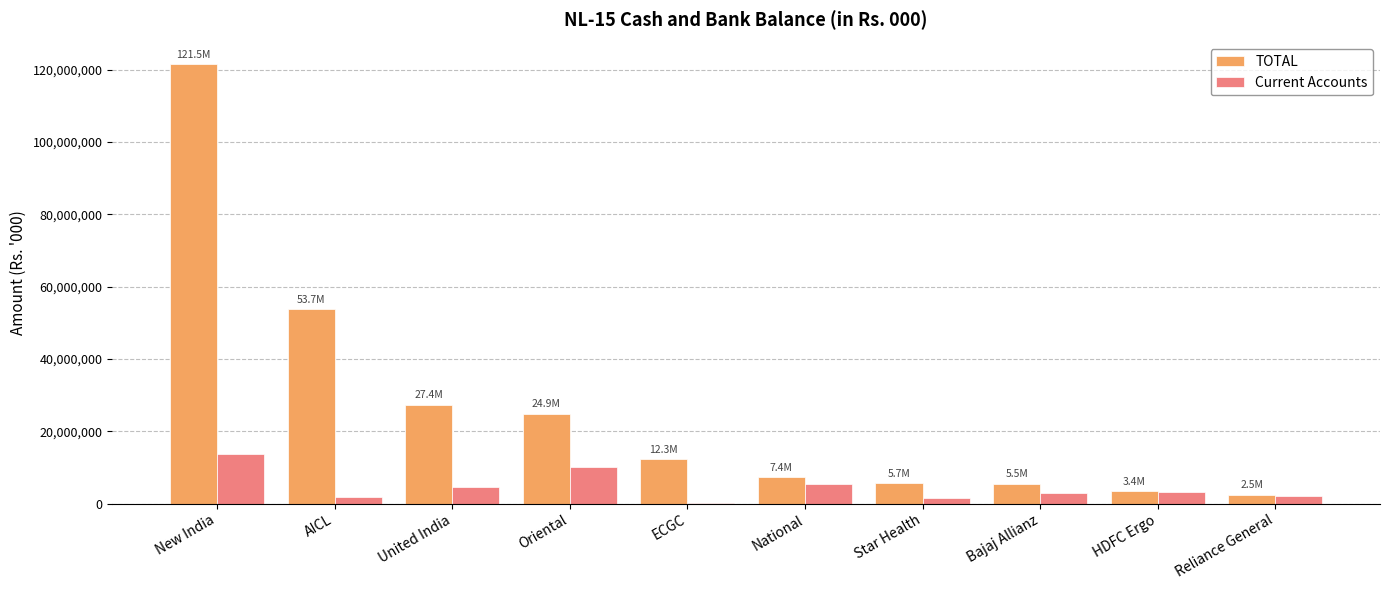

What is the total value across all series at United India?

32079421